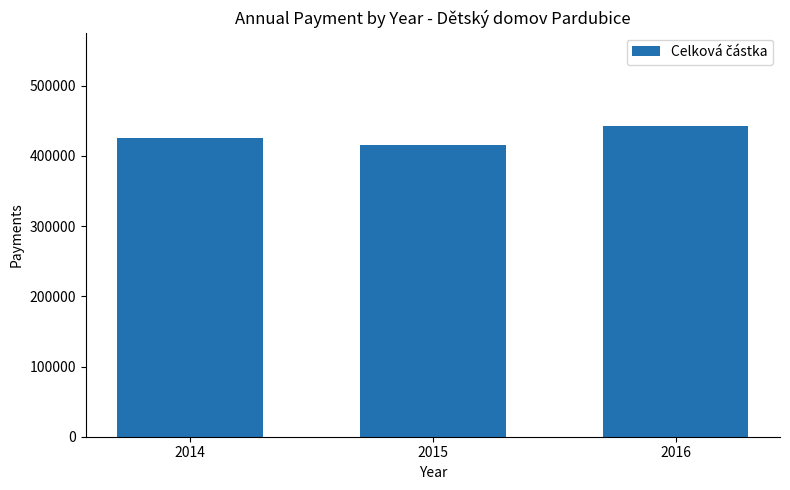

Reading left to right, list all the values displayed in this chart.

425330	414806	442664